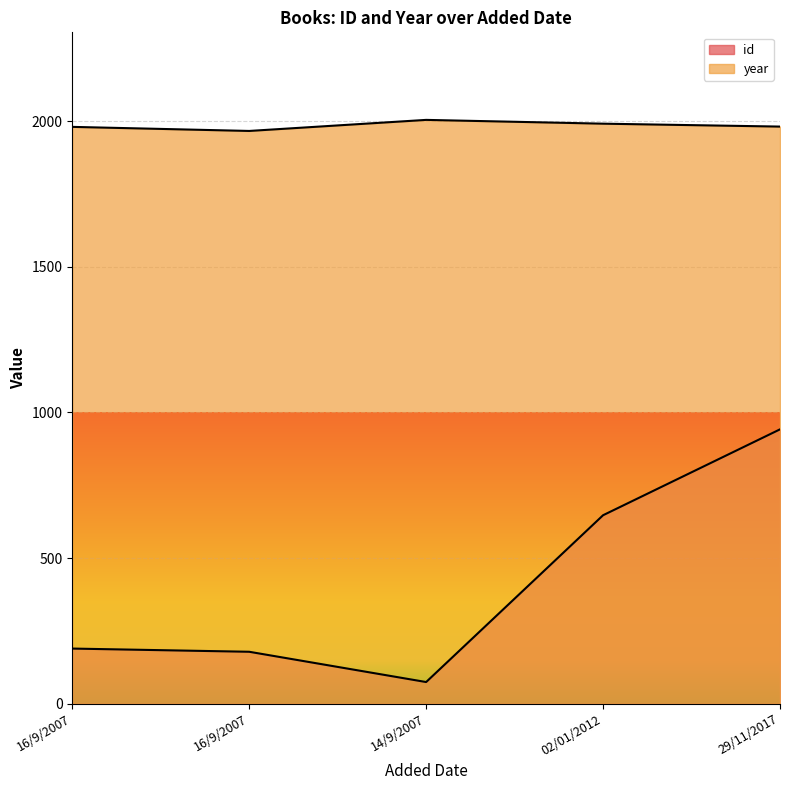

What is the label of the 2nd point from the left?

16/9/2007